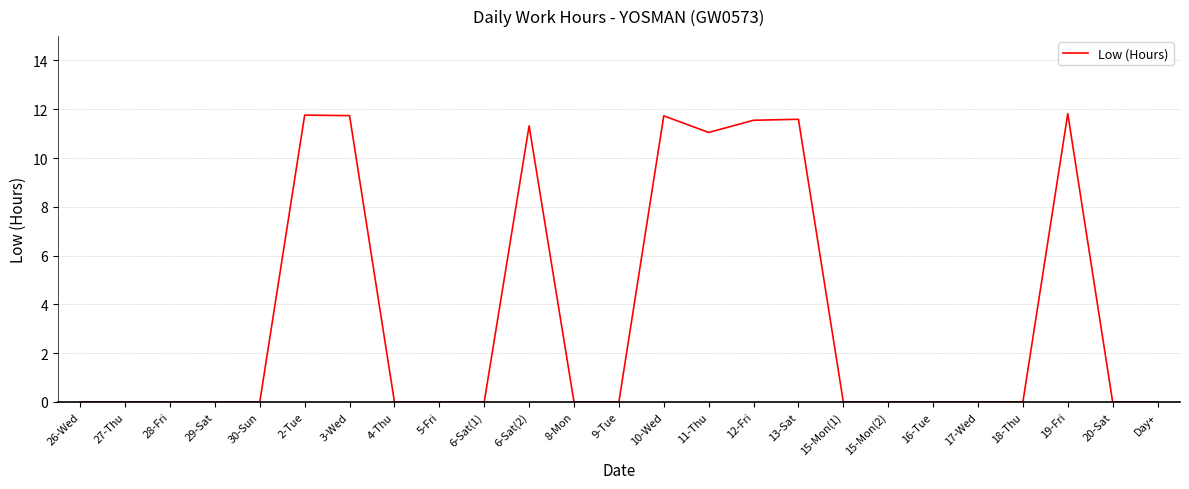

What value does the data have at 13-Sat?

11.6